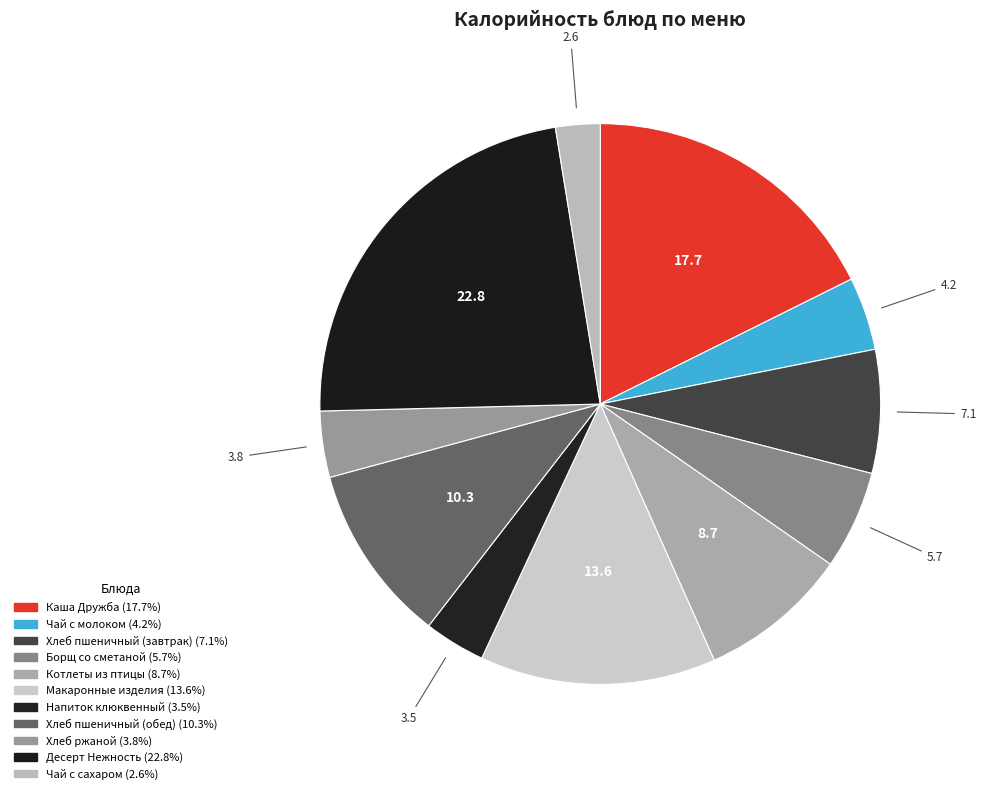

What is the ratio of the value at Хлеб ржаной to the value at Хлеб пшеничный (обед)?

0.4